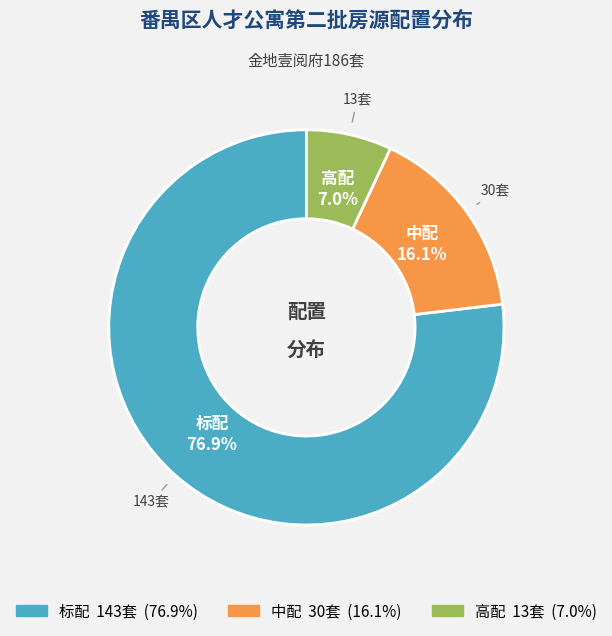

To the nearest percent, what percentage of the pie is 标配?

77%